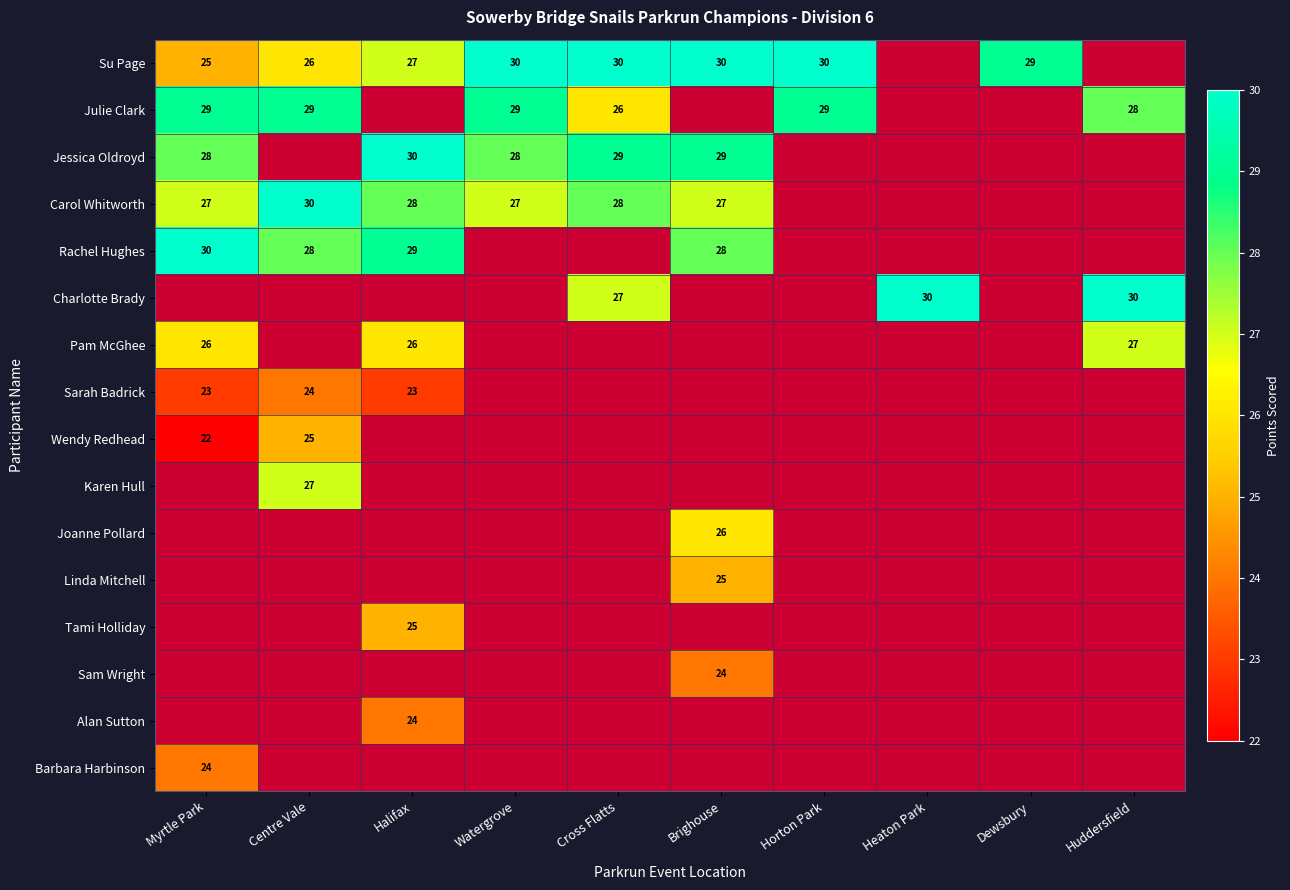

What is the difference between the highest and lowest values at Centre Vale?

6.0